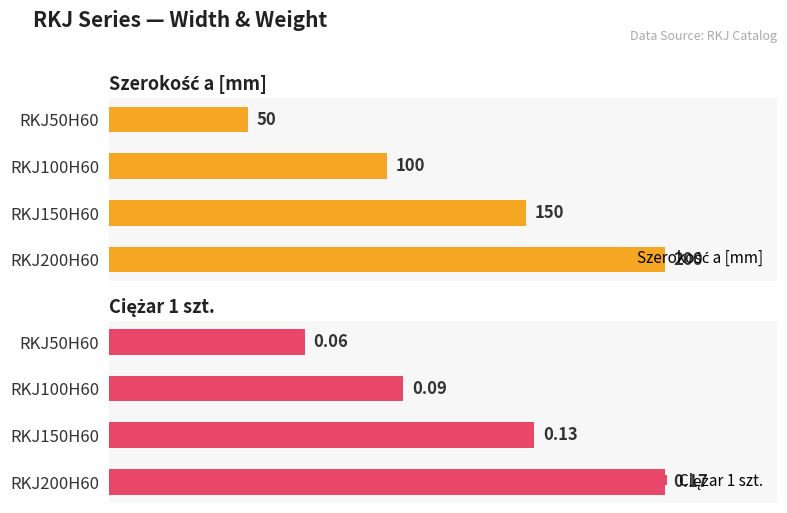

Rank the series by their maximum value, from lowest to highest.

Szerokość a [mm], Ciężar 1 szt.